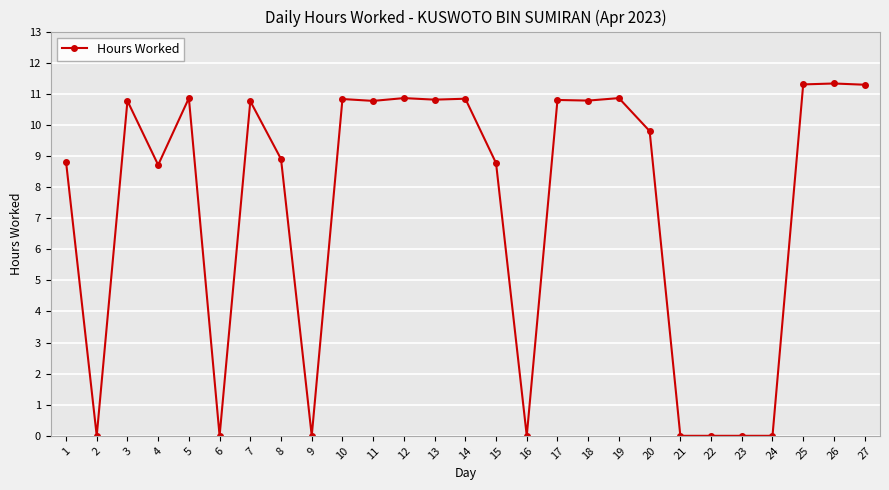

Count the number of categories in the chart.

27